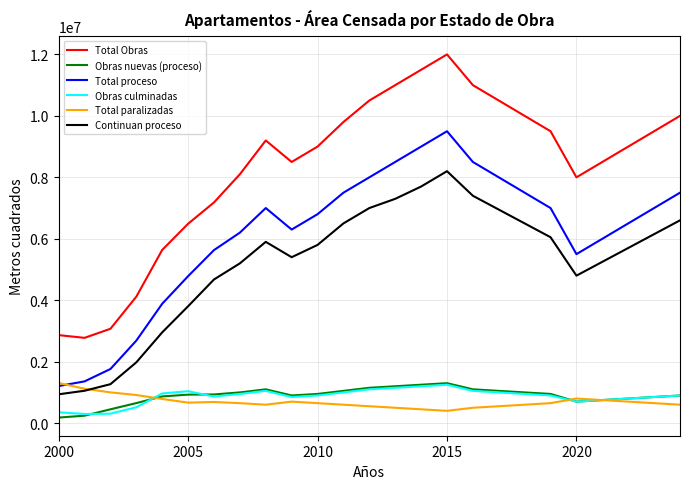

Which series has the largest range (max minus min)?

Total Obras